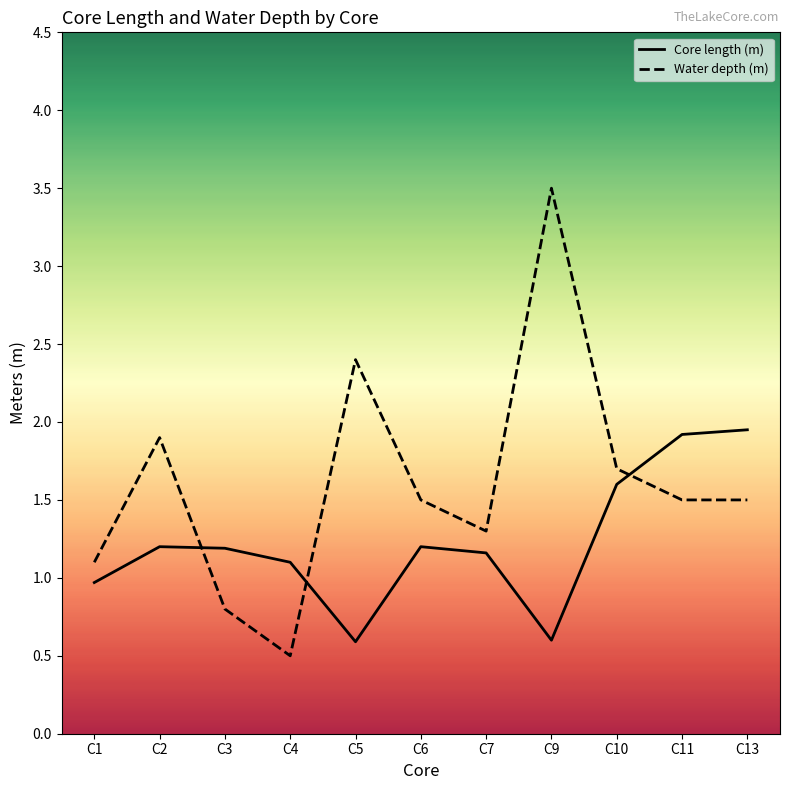

How many distinct data groups are displayed?

2